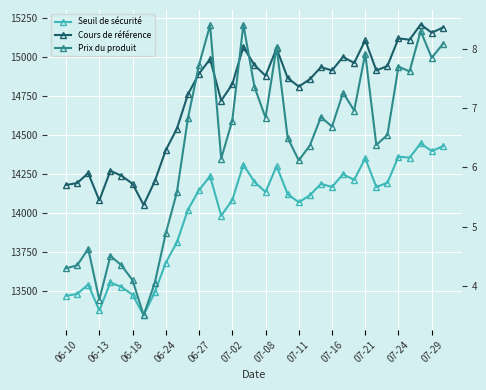

Which has a higher value, 07-21 or 07-24?

07-24